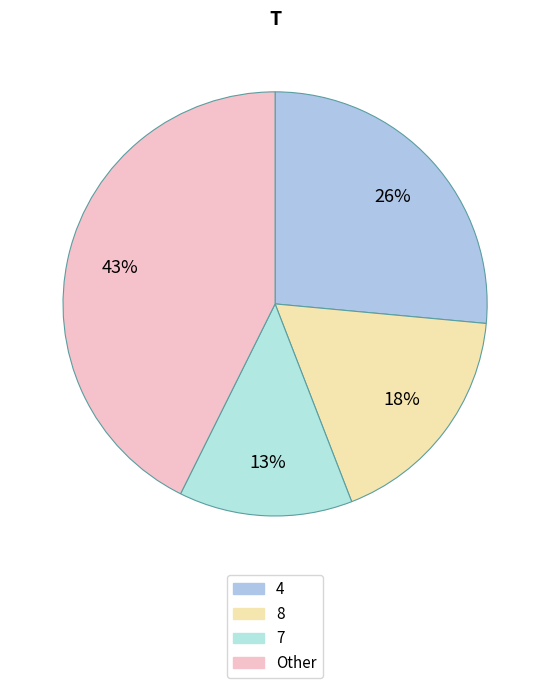

How many slices are in this pie chart?

4